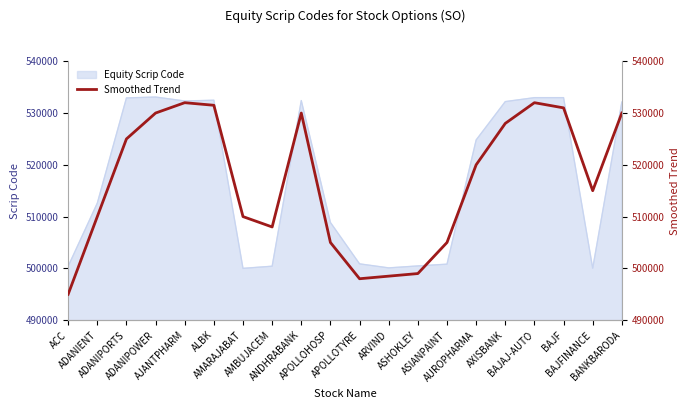

What is the value of the 19th point from the left?

515000